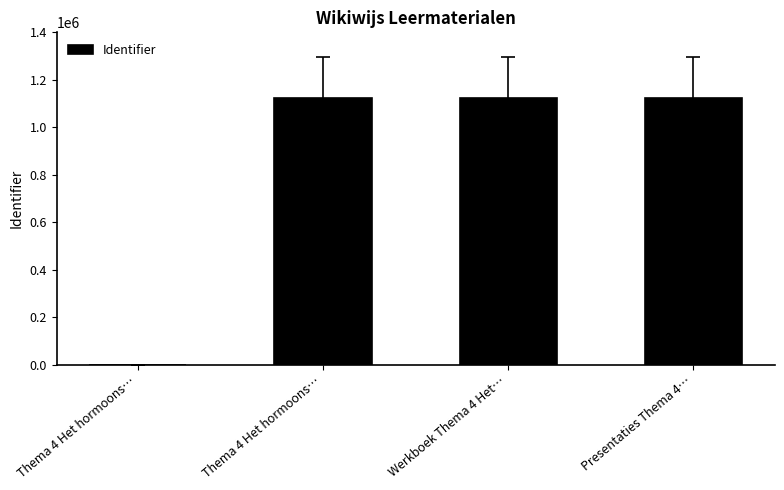

How many values are above zero?

3